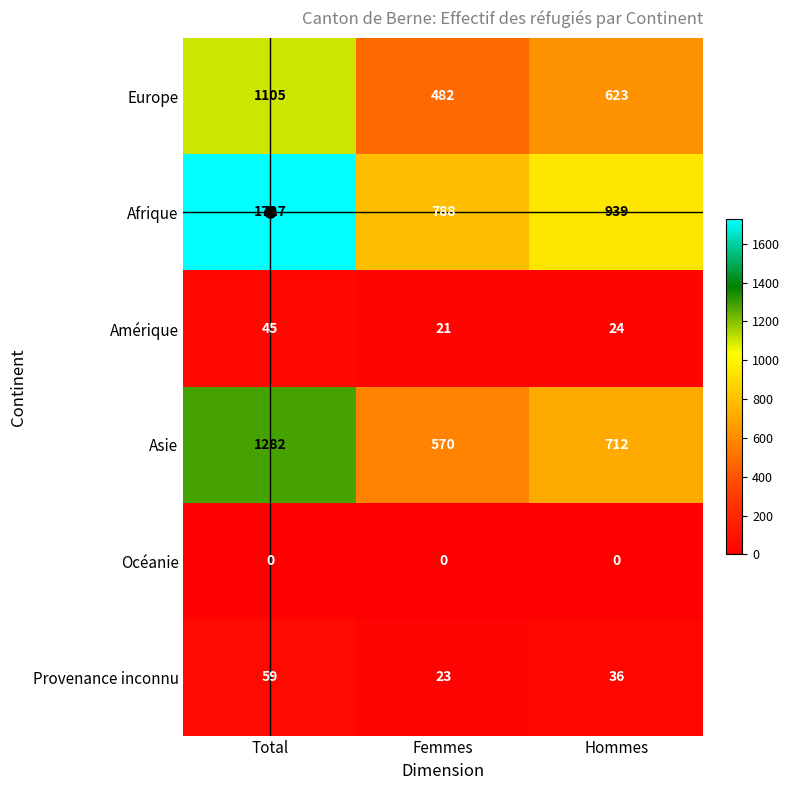

Where does the Afrique series first go above 939?

Total